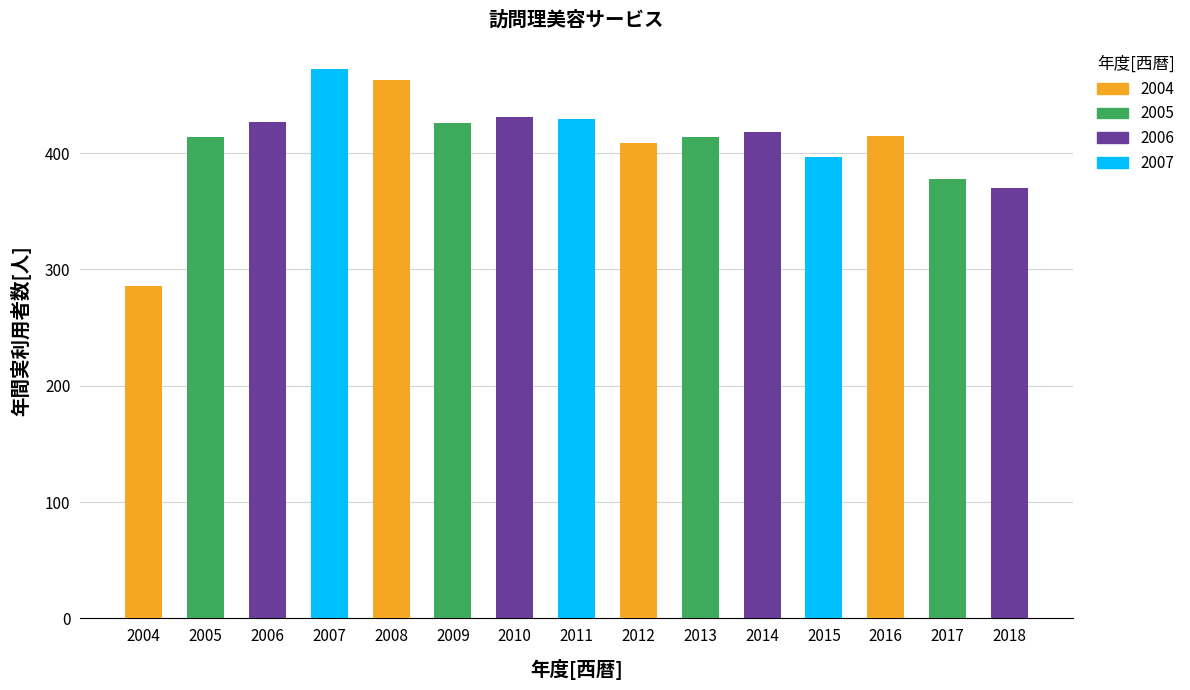

List the labels in order of value, largest first.

2007, 2008, 2010, 2011, 2006, 2009, 2014, 2016, 2005, 2013, 2012, 2015, 2017, 2018, 2004